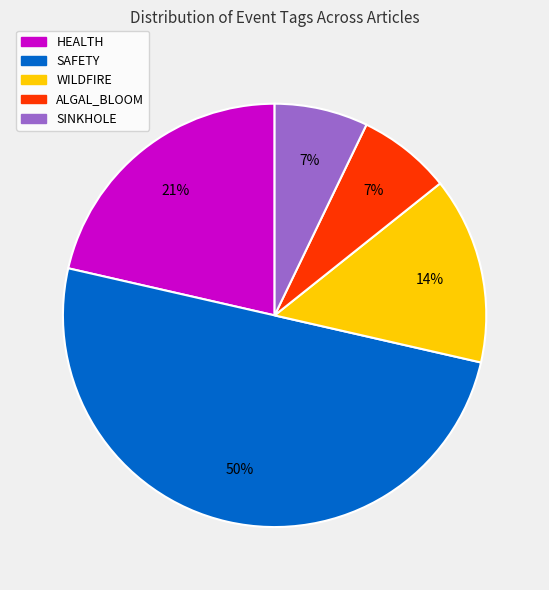

Is ALGAL_BLOOM the majority of the pie?

No